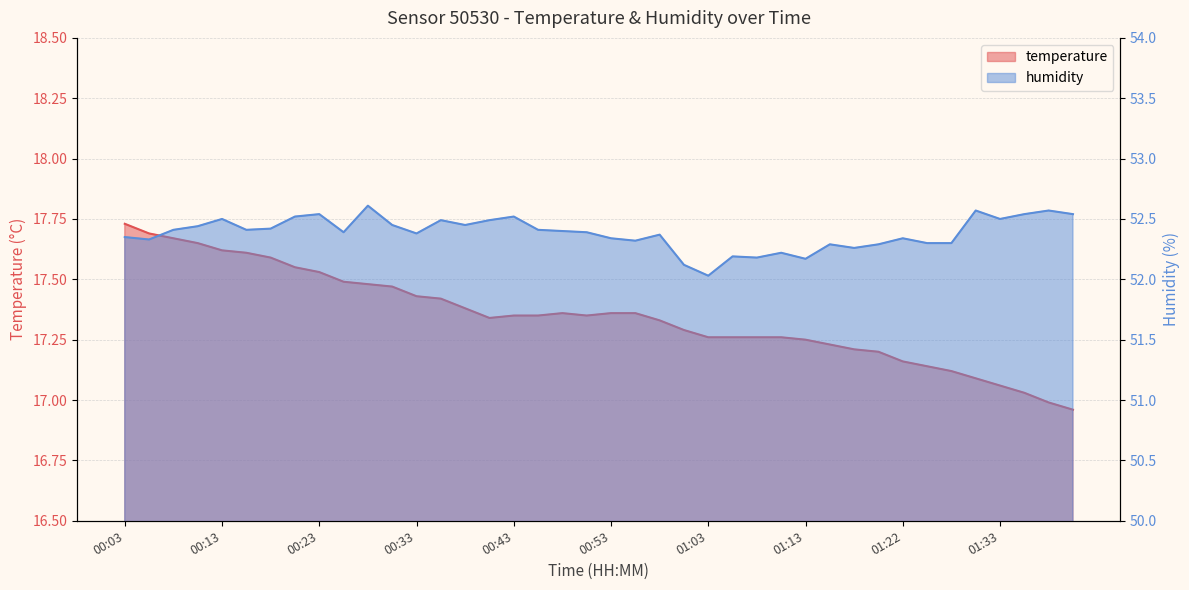

Where does the temperature series first go above 17?

00:03